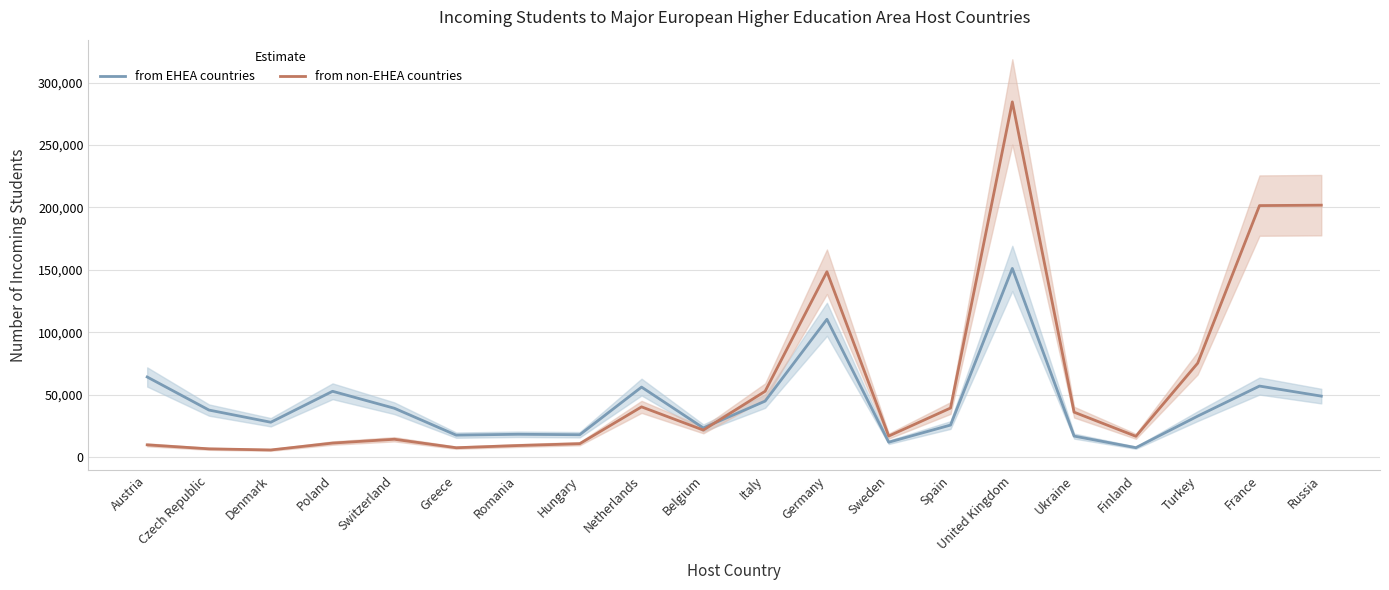

Is the value of from non-EHEA countries at Finland greater than the value of from EHEA countries at Sweden?

Yes